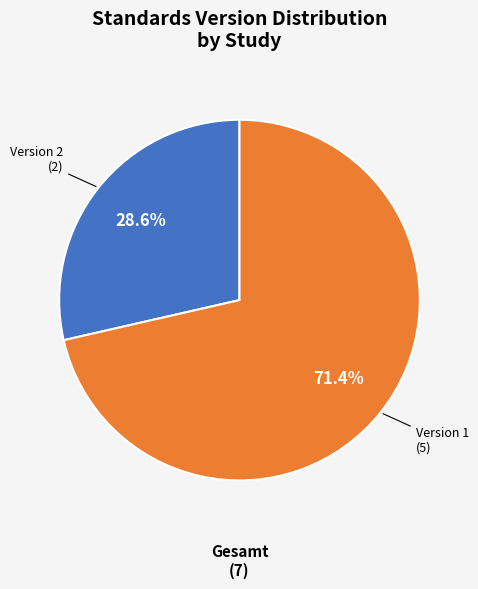

Is there a majority slice in this chart?

Yes